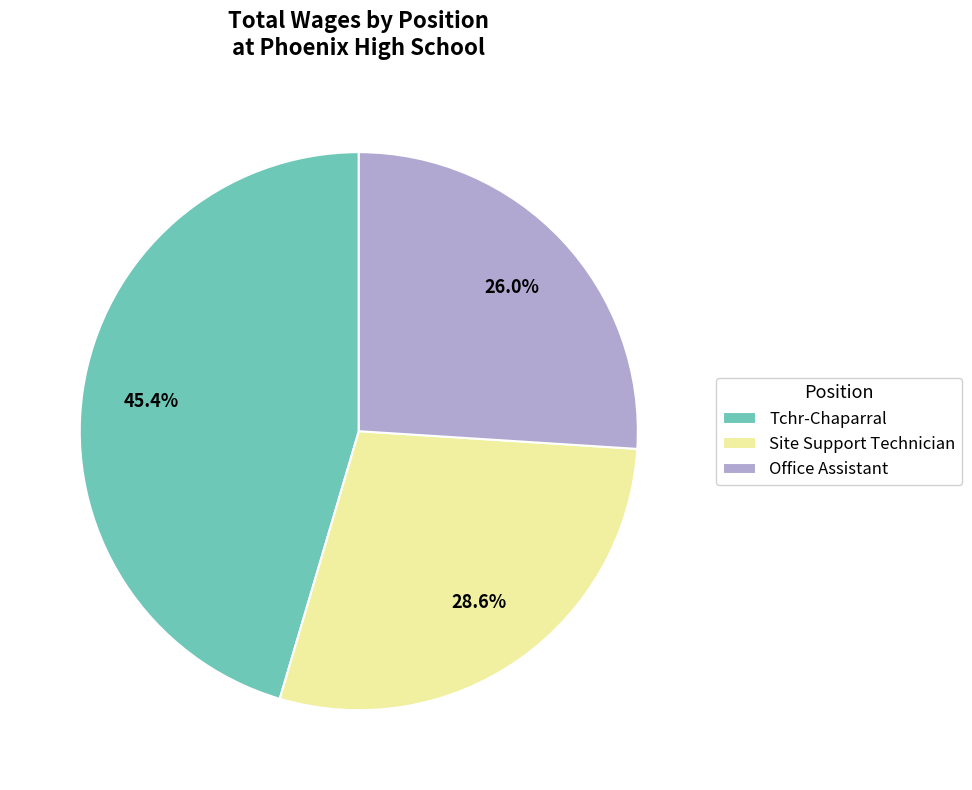

To the nearest percent, what is the difference between the largest and smallest slice percentages?

19%